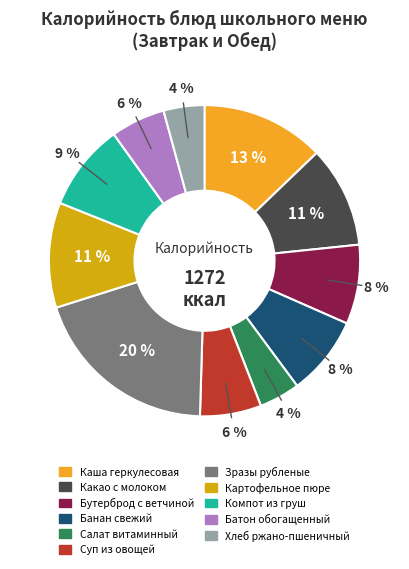

To the nearest percent, what portion does Компот из груш represent?

9%